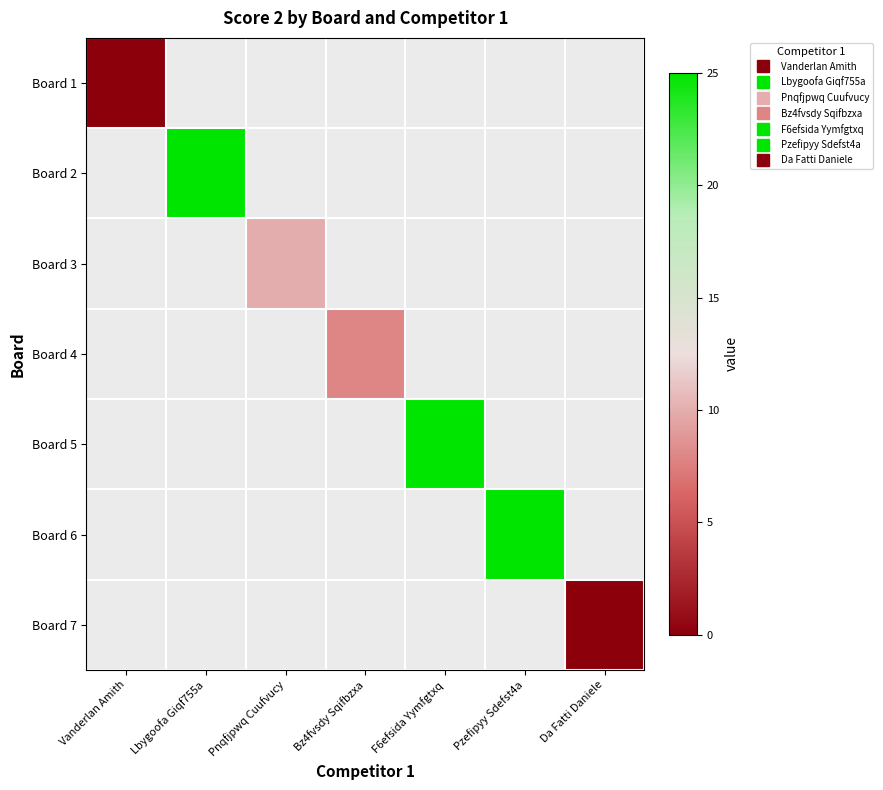

At Bz4fvsdy Sqifbzxa, list the series in order from largest to smallest.

Board 1, Board 2, Board 3, Board 4, Board 5, Board 6, Board 7